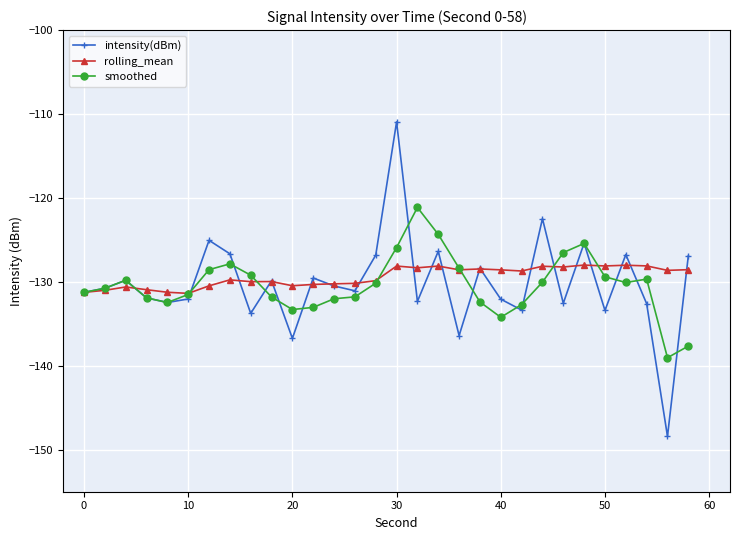

Does the chart have visible grid lines?

Yes